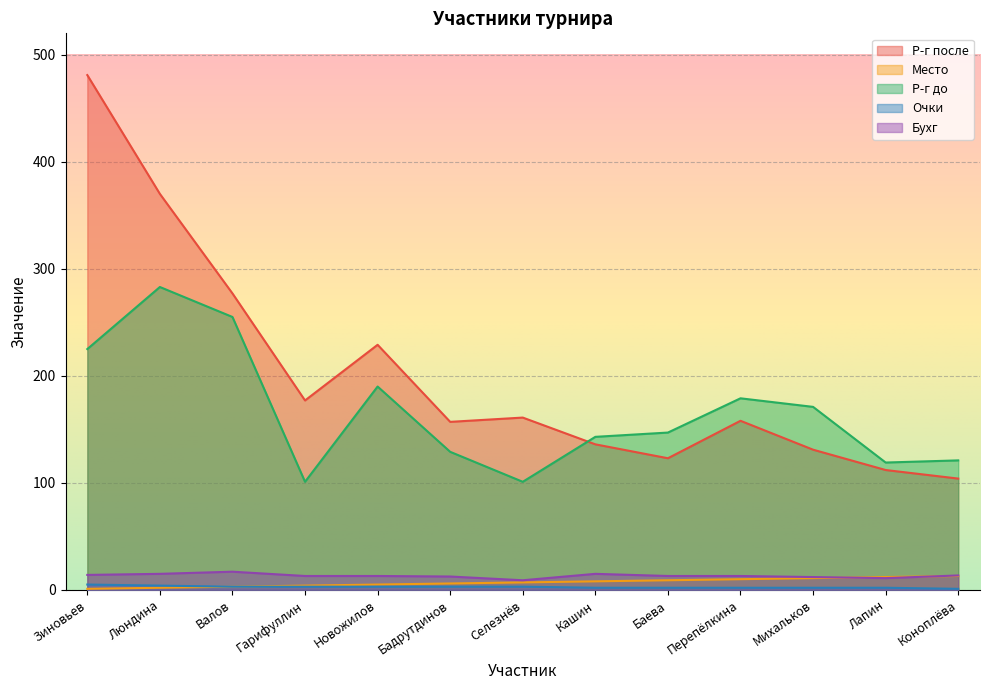

The Место series shows 4.0 at Валов. True or false?

False